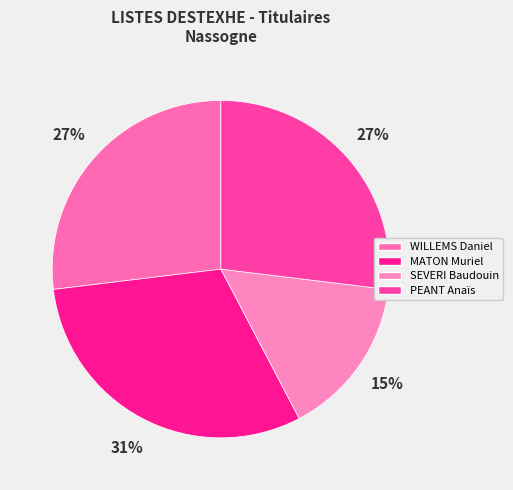

True or false: WILLEMS Daniel accounts for 36% of the total.

False